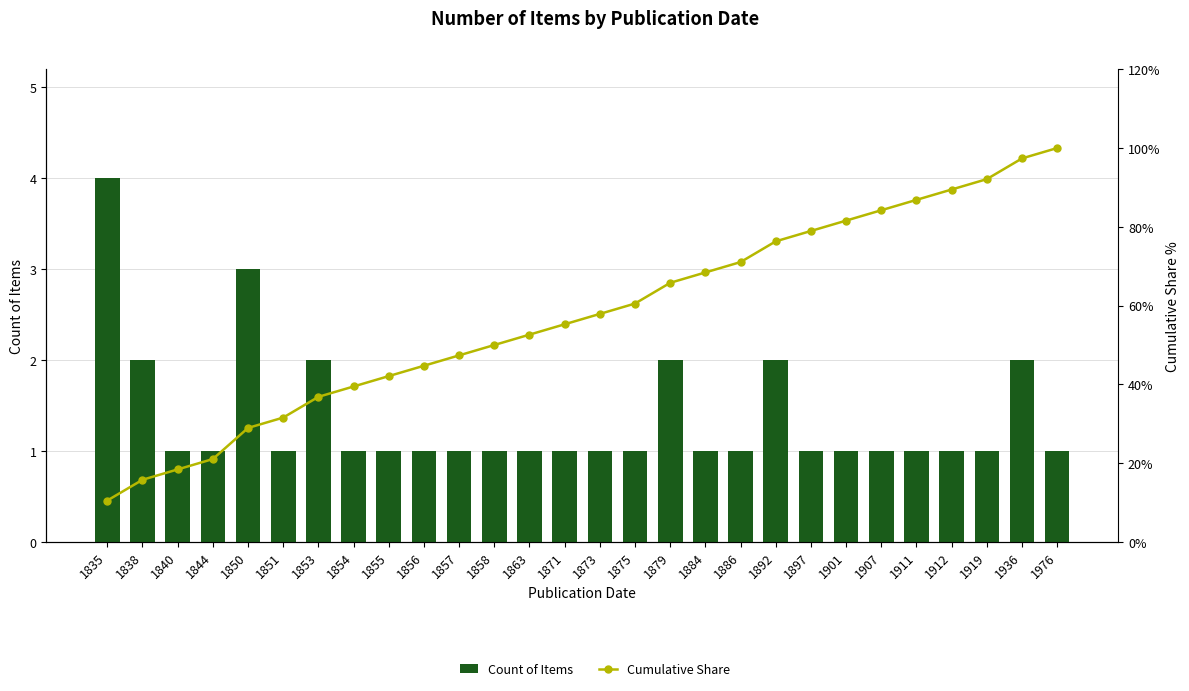

Is the value of Count of Items at 1854 greater than the value of Cumulative Share at 1897?

No